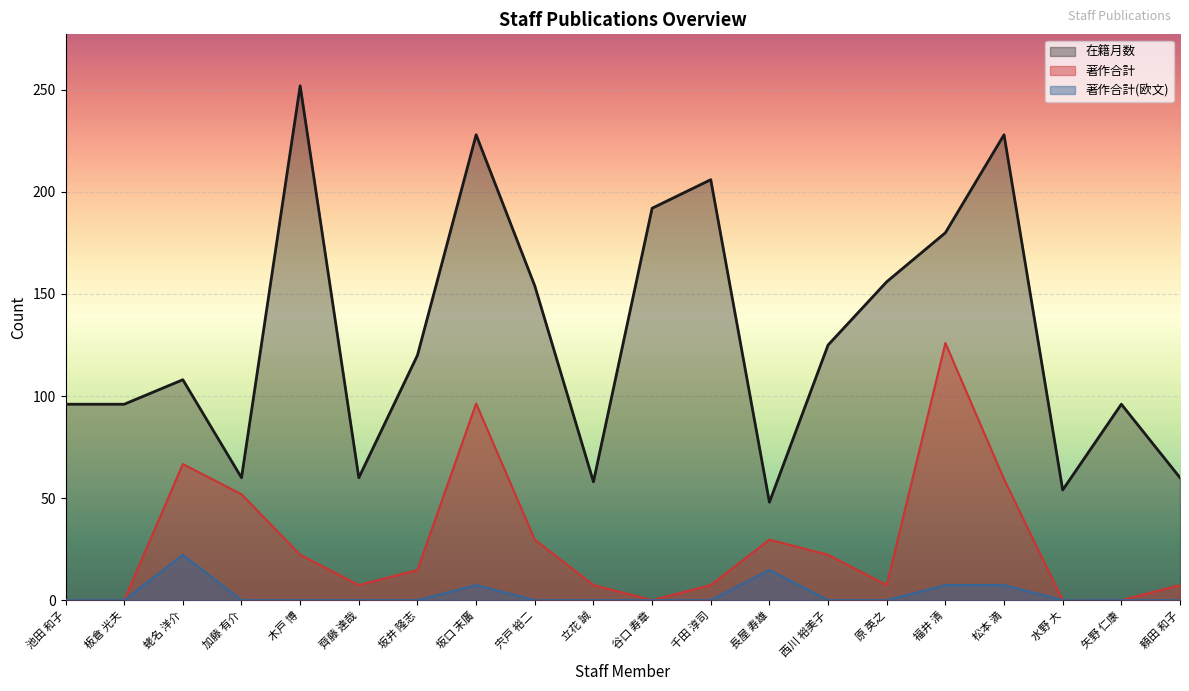

What is the value of the 在籍月数 point at the 4th from the left?

60.0